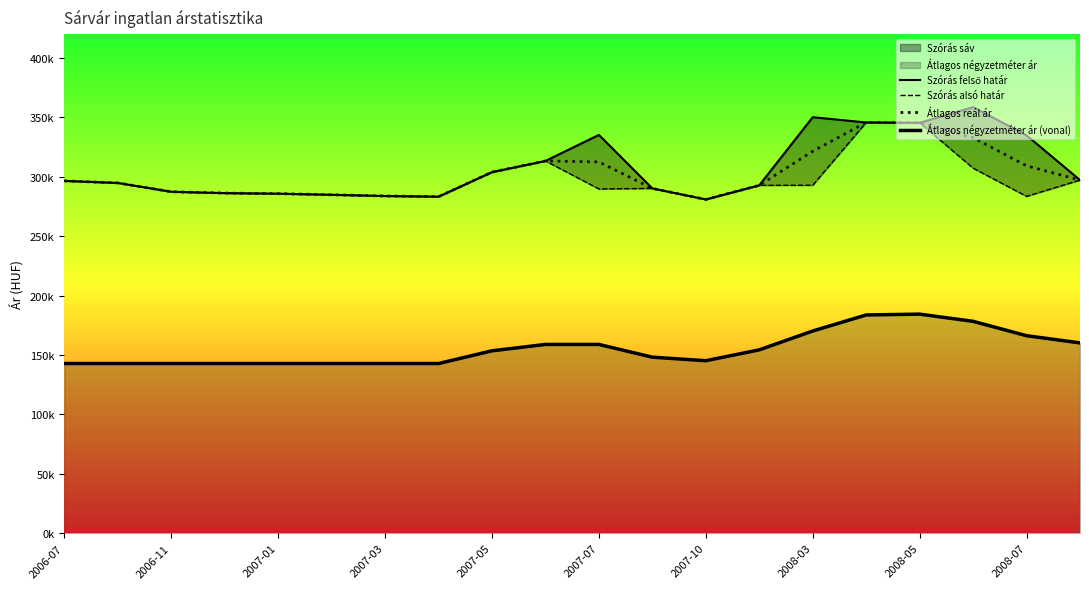

At which category does Átlagos négyzetméter ár (vonal) reach its first local valley?

2007-10